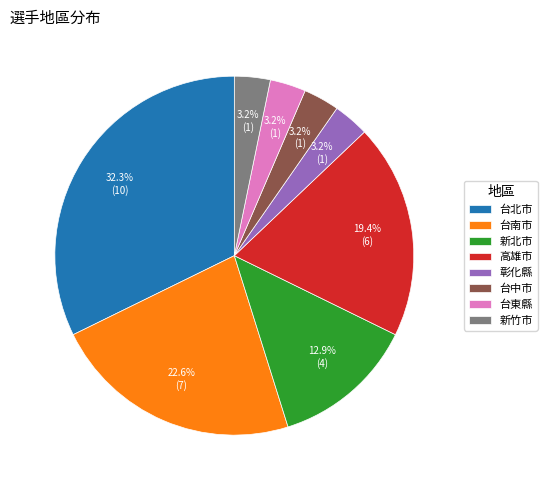

How many slices are in this pie chart?

8